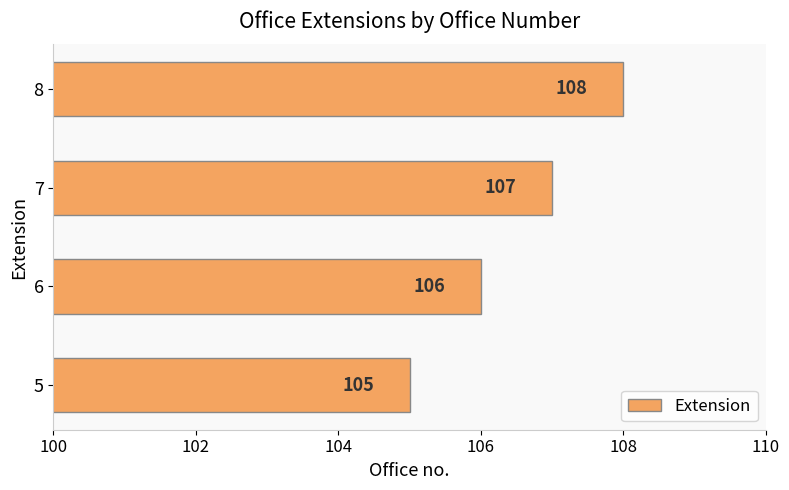

Where is the data nearest to the value 106?

6